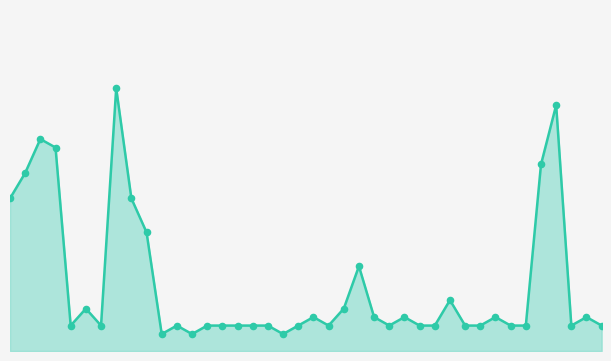

Is this an area chart (filled region under the line)?

Yes